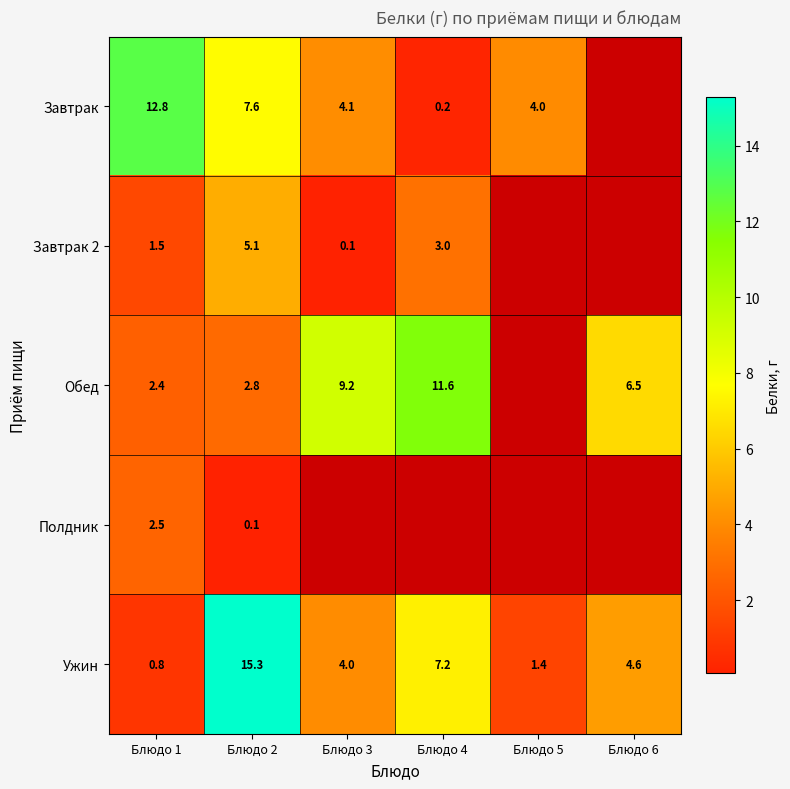

The value of Завтрак 2 at Блюдо 1 is 1.5. True or false?

True